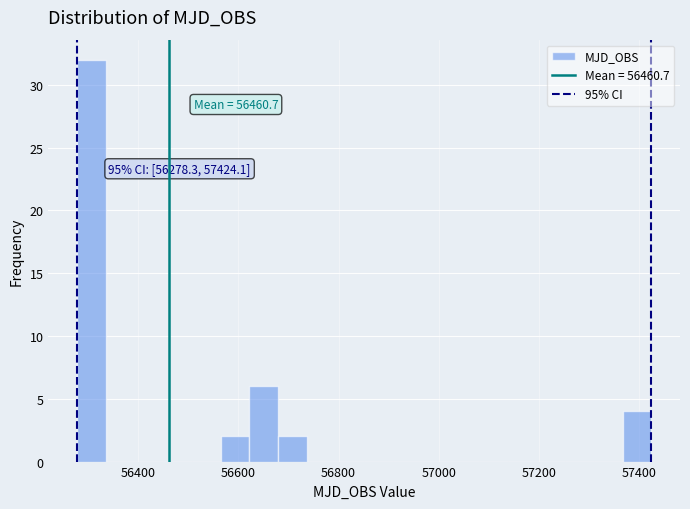

Around what value on the x-axis is the tallest bar? Give the approximate position of its centre, as read against the axis.

56300